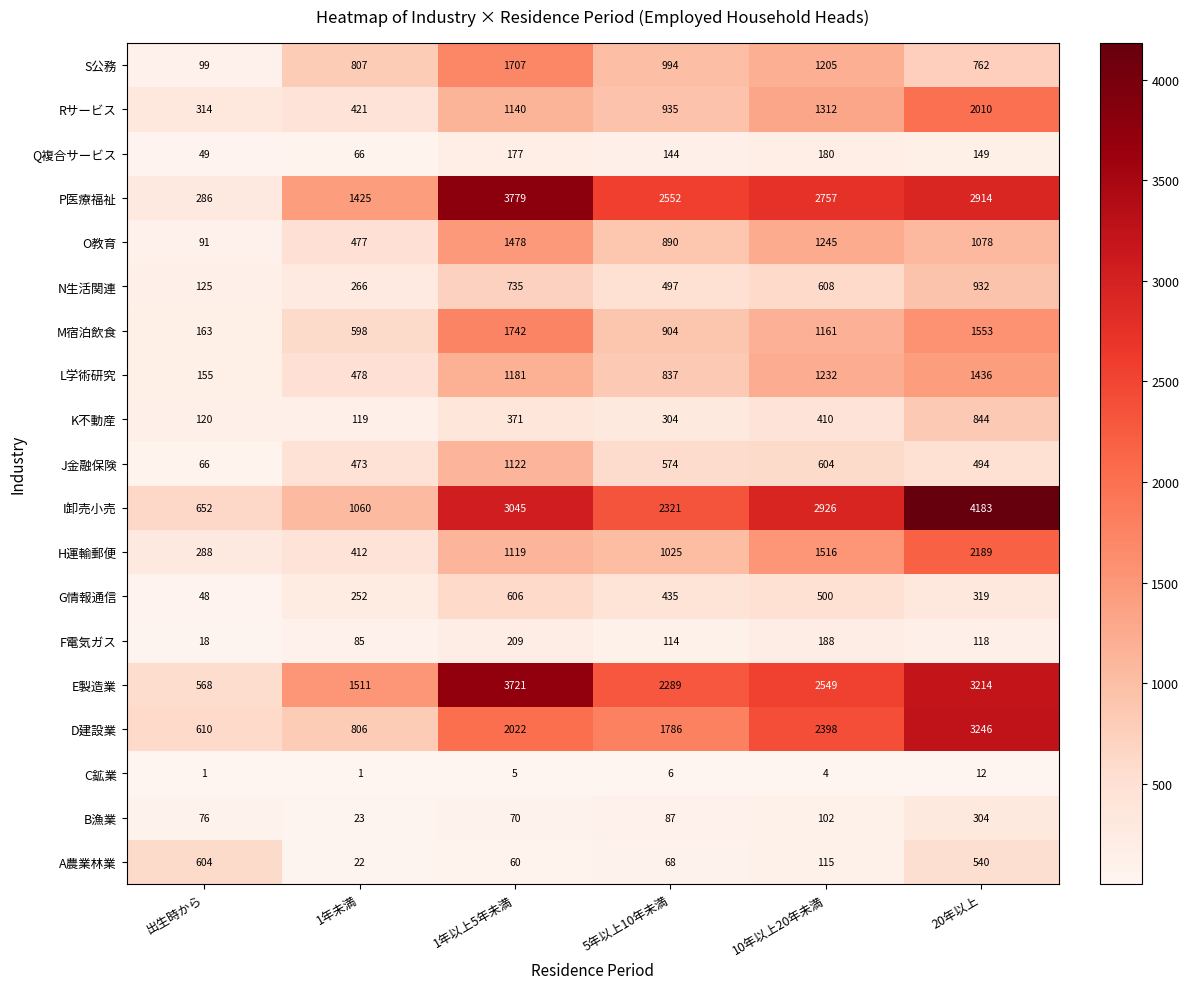

Which label corresponds to the largest value in the chart?

20年以上